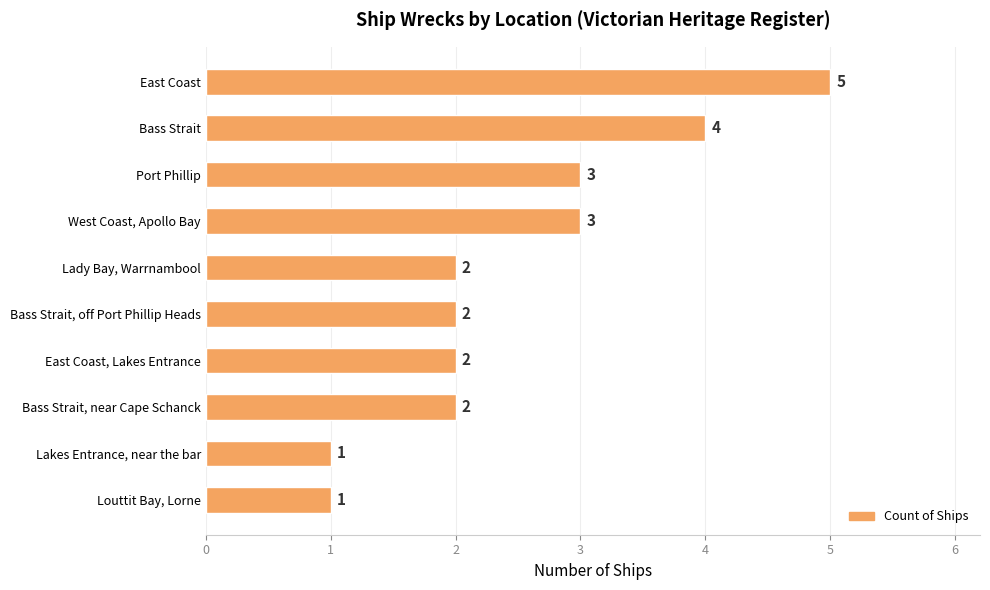

Reading bottom to top, what are all the values shown in this chart?

1	1	2	2	2	2	3	3	4	5